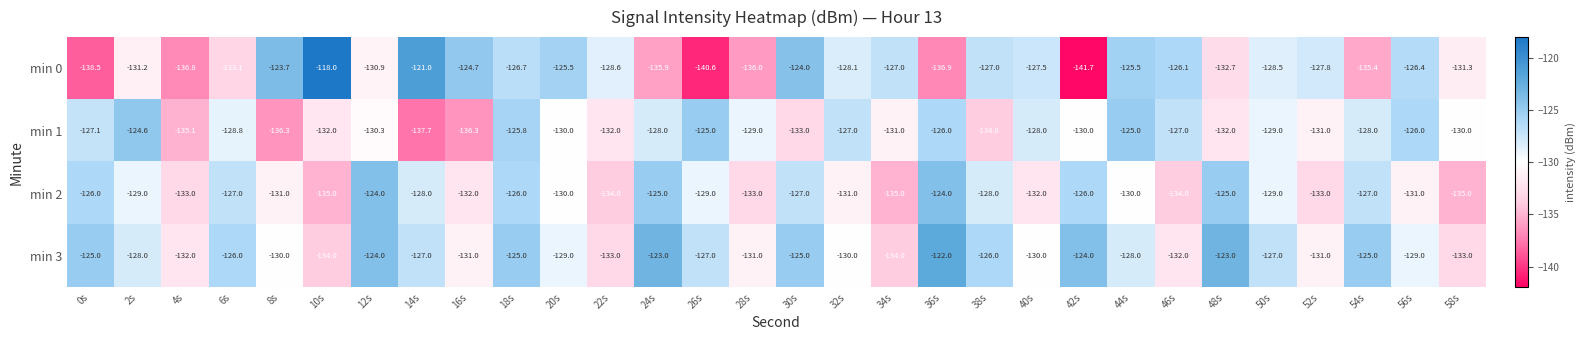

True or false: min 3 has a value of -168.3 at 36s.

False